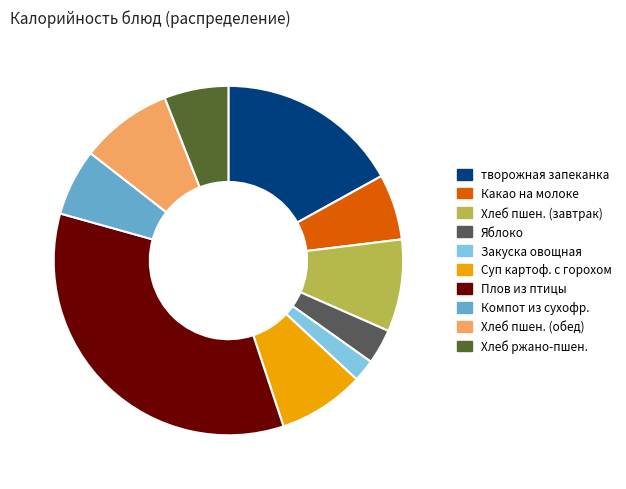

Does any single category account for the majority?

No